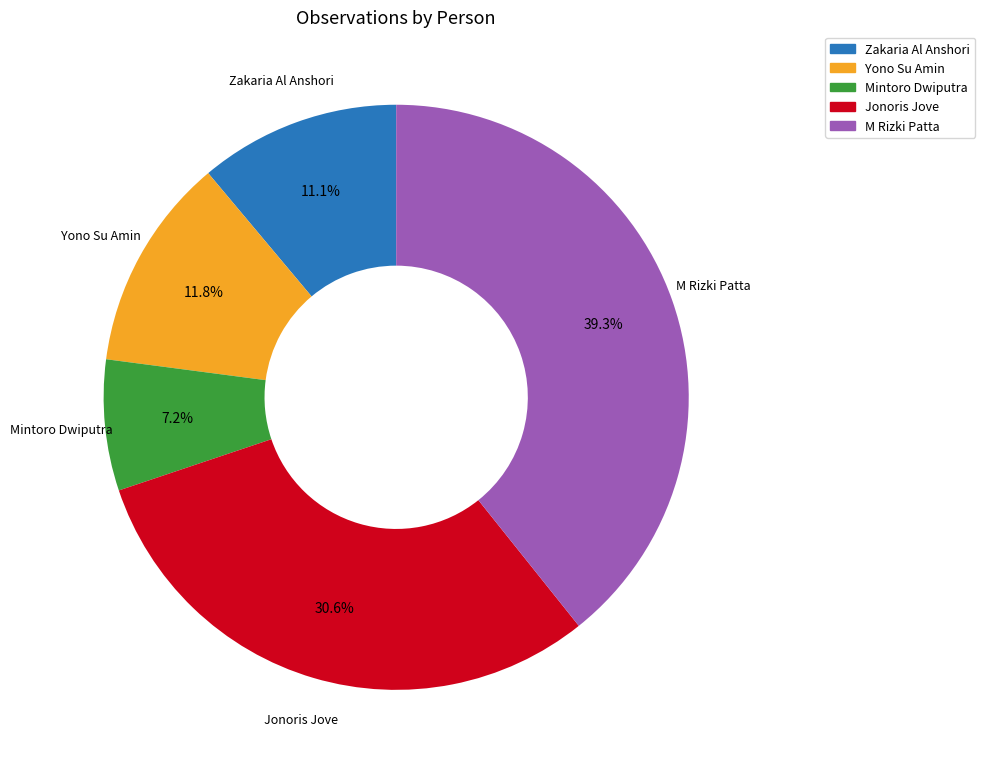

Approximately how many times larger is the value at Zakaria Al Anshori compared to Jonoris Jove?

0.4